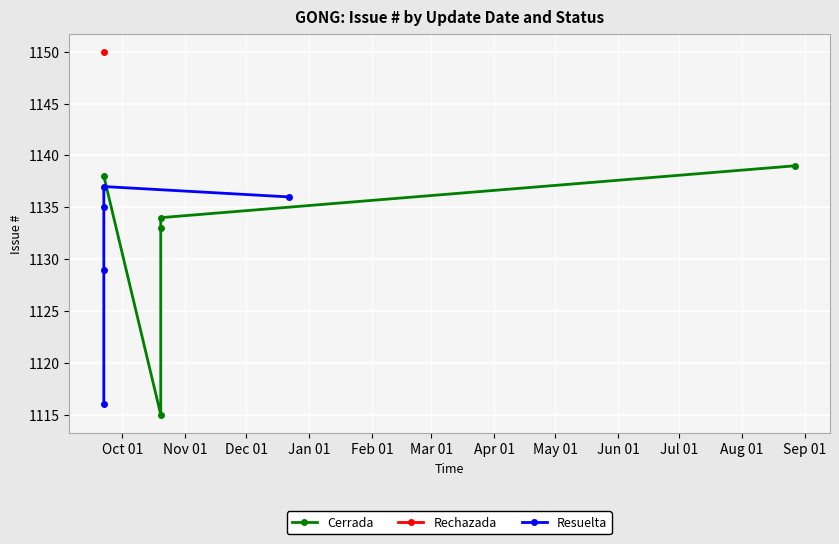

List the labels in order of Resuelta value, largest first.

Jan 01, Feb 01, Dec 01, Nov 01, Oct 01